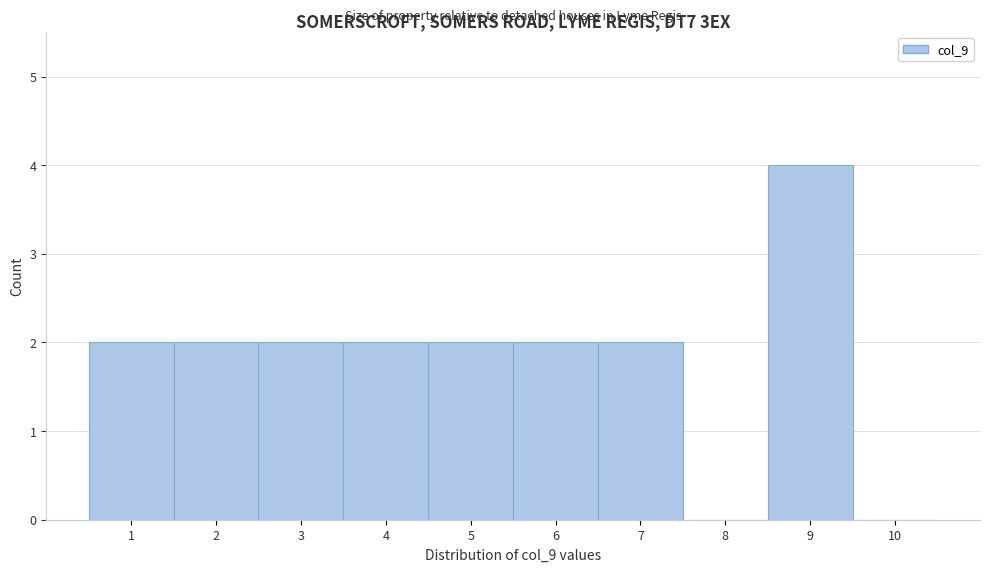

What is the height of the bar covering 5.5 to 6.5 on the x-axis? The values are not printed on the chart, so give them approximately, as read against the axis.

2